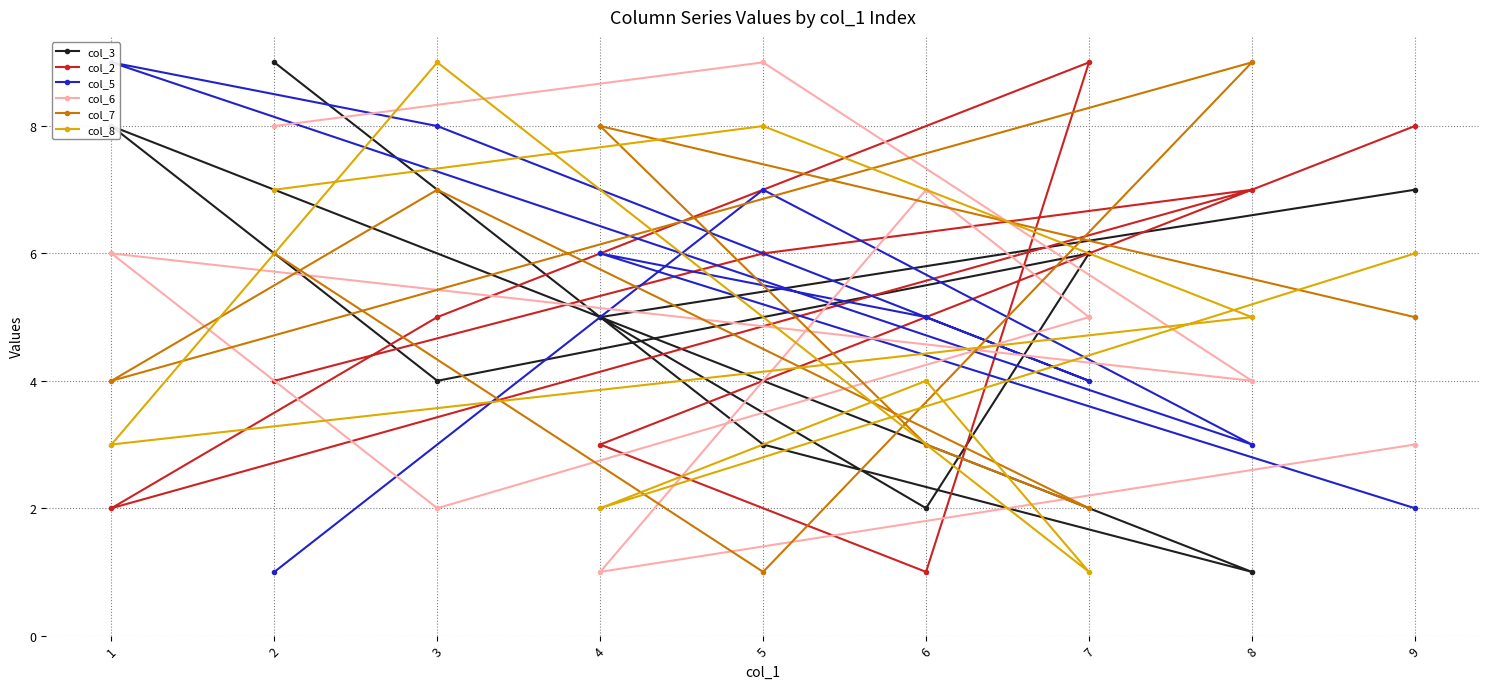

What is the average value of the col_8 series?

5